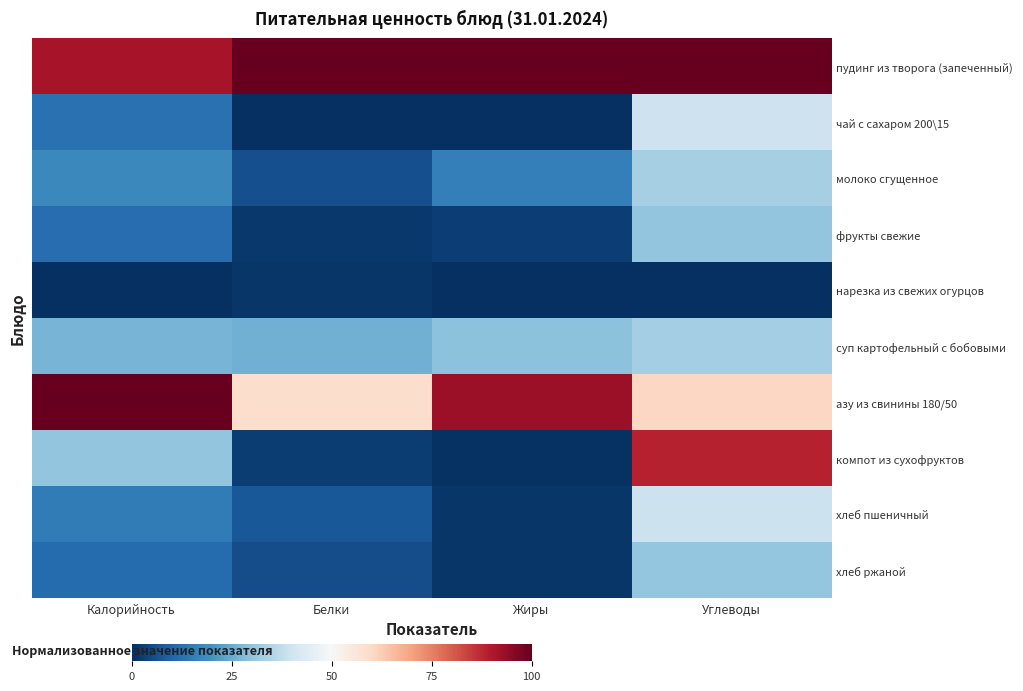

Which series changed the most between Белки and Жиры?

азу из свинины 180/50